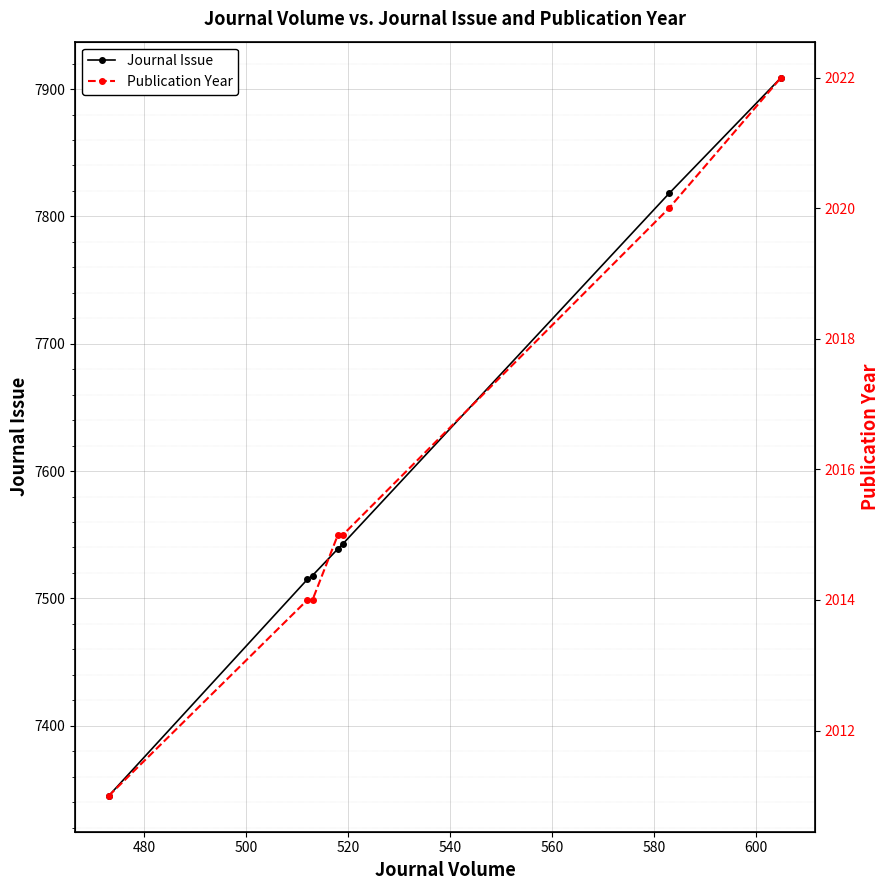

What is the value of the Journal Issue point at the 7th from the left?

7909